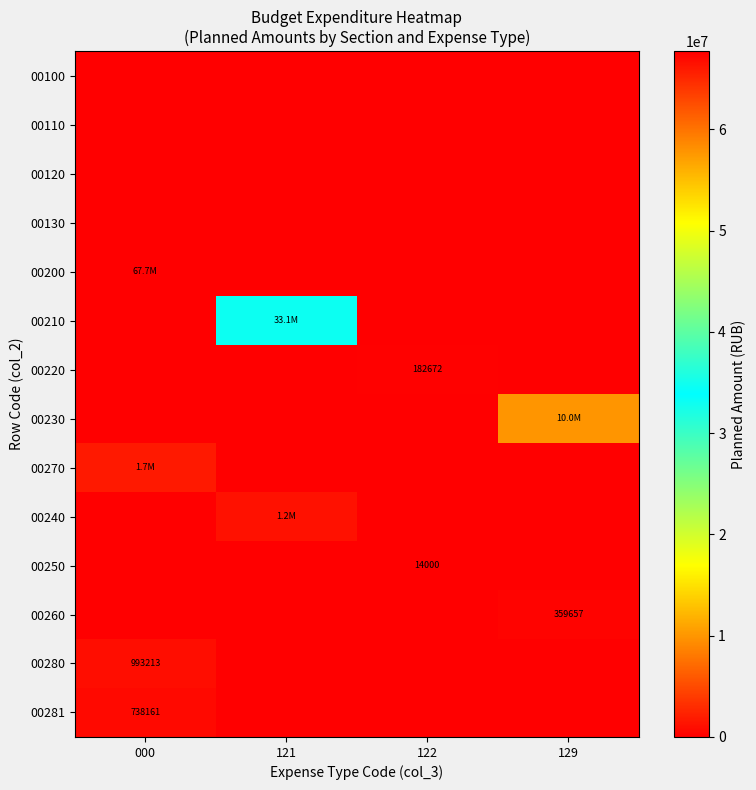

The value of 00120 at 000 is 0.0. True or false?

True